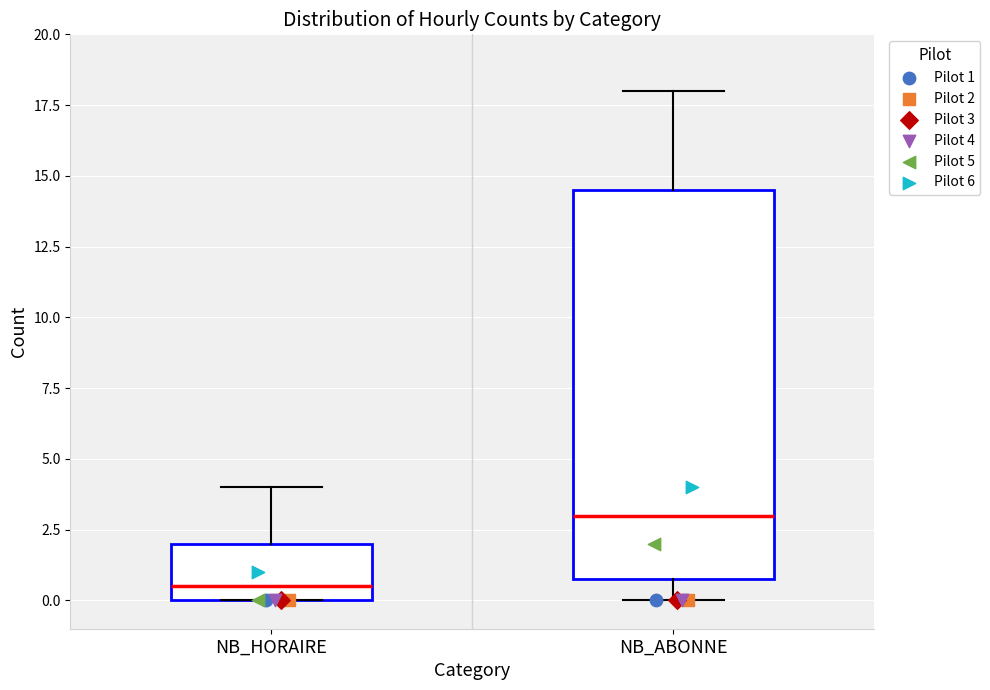

Which box's median line is the highest?

NB_ABONNE